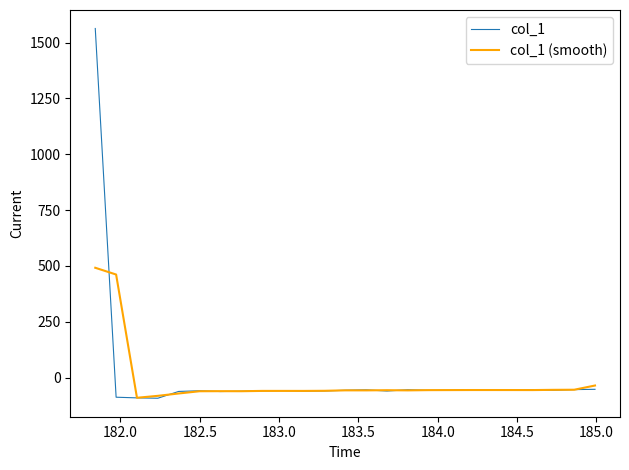

Which series has the largest range (max minus min)?

col_1